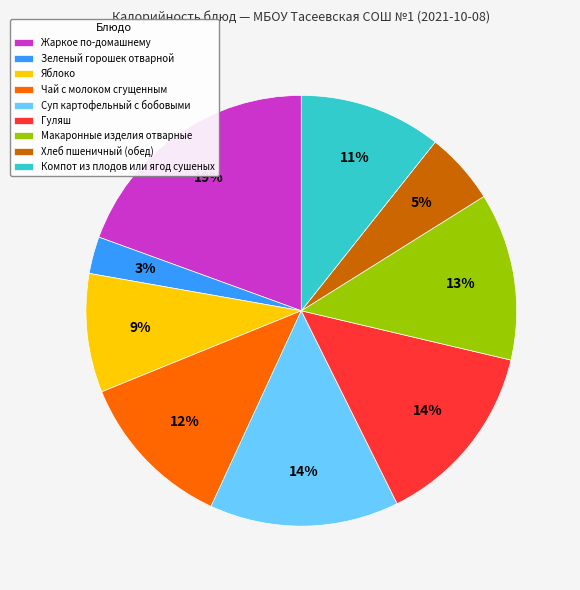

Does any single category account for the majority?

No